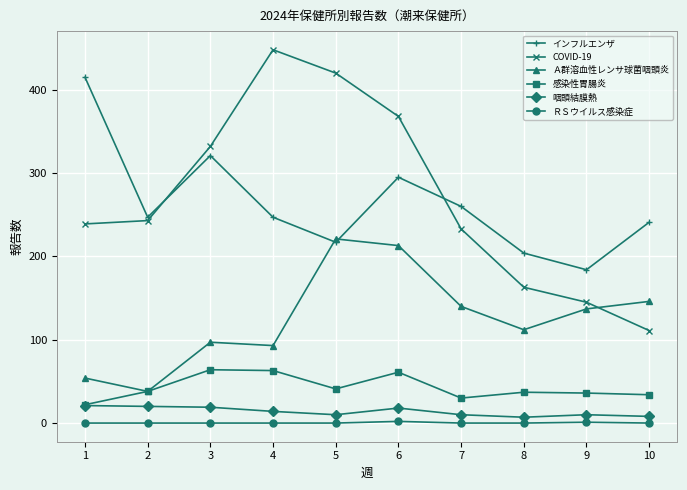

Which series has the largest range (max minus min)?

COVID-19